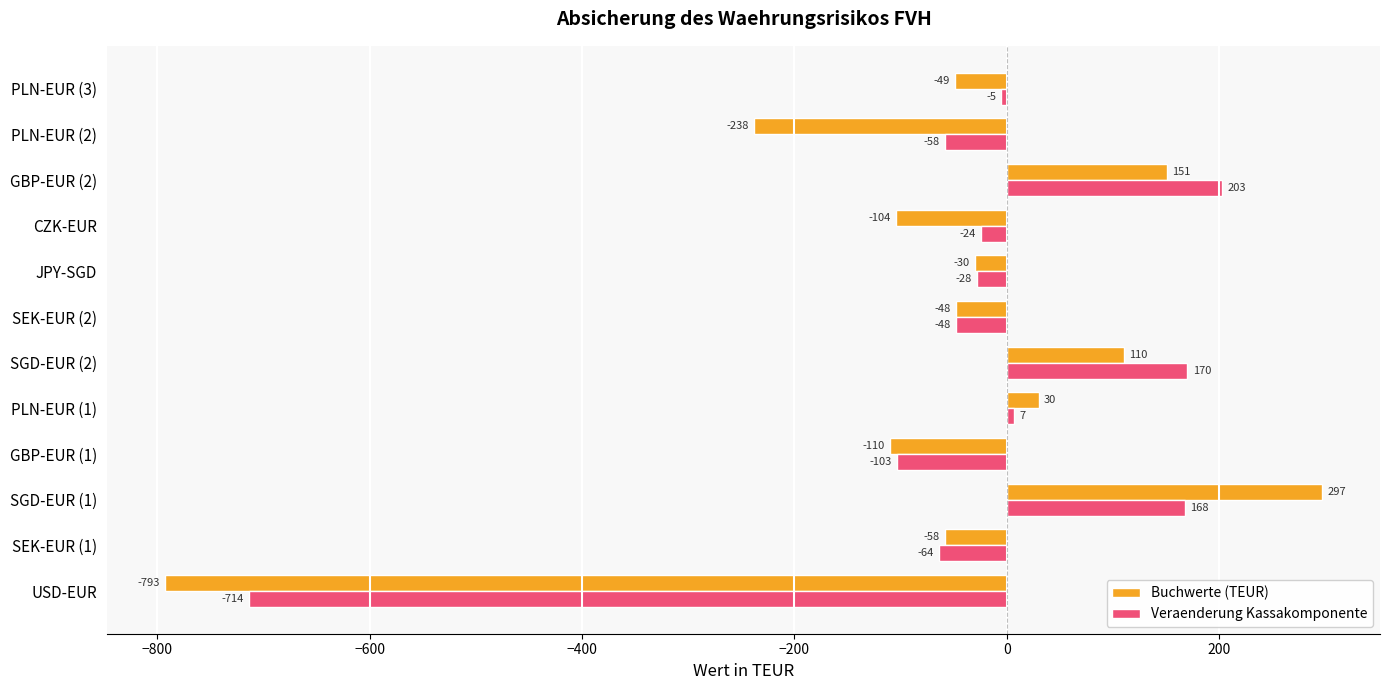

How many data points in Buchwerte (TEUR) are less than -48?

6